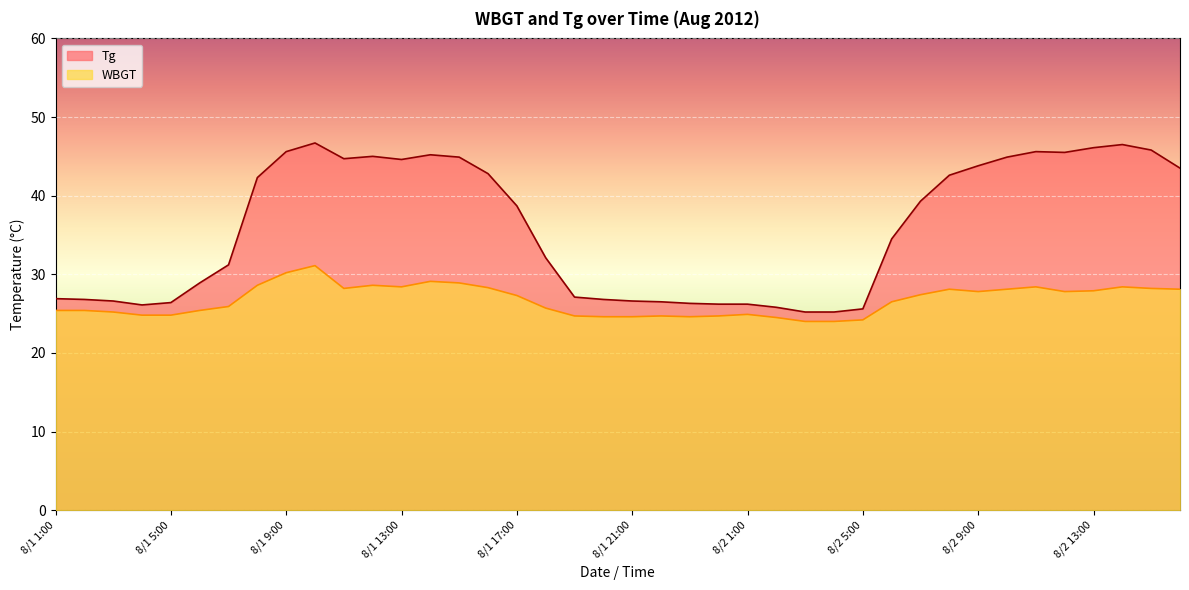

How many interior local peaks does the WBGT series have?

8